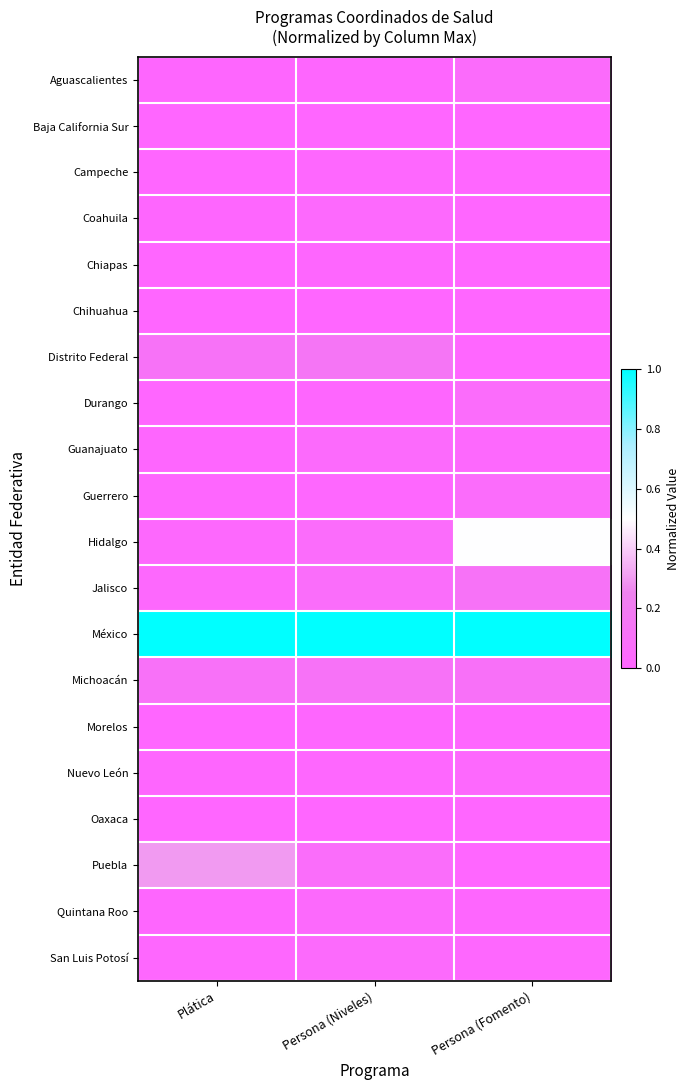

Which series changed the most between Plática and Persona (Niveles)?

Puebla